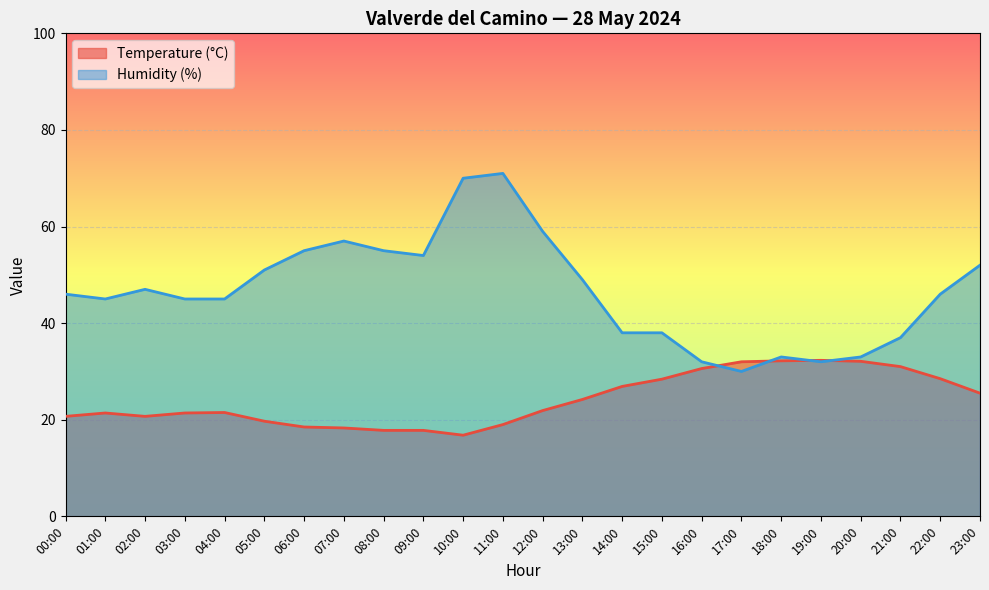

Reading left to right, extract all data points from this chart.

Temperature (°C): 20.7	21.4	20.7	21.4	21.5	19.7	18.5	18.3	17.8	17.8	16.8	19.0	21.9	24.2	26.9	28.4	30.6	32.0	32.2	32.3	32.1	31.0	28.5	25.5
Humidity (%): 46.0	45.0	47.0	45.0	45.0	51.0	55.0	57.0	55.0	54.0	70.0	71.0	59.0	49.0	38.0	38.0	32.0	30.0	33.0	32.0	33.0	37.0	46.0	52.0